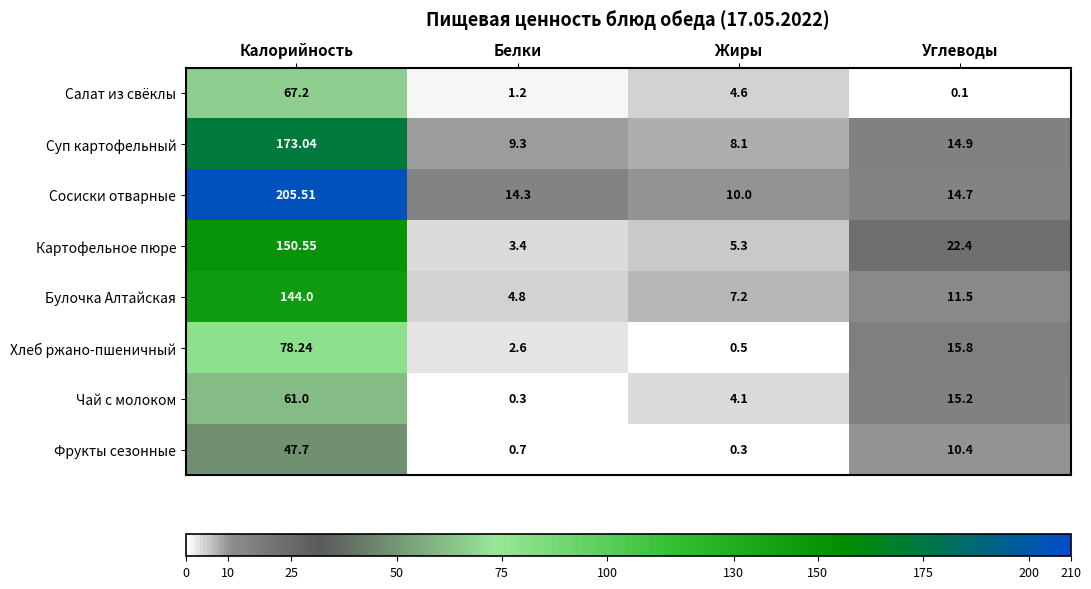

Rank the categories by Картофельное пюре value from lowest to highest.

Белки, Жиры, Углеводы, Калорийность